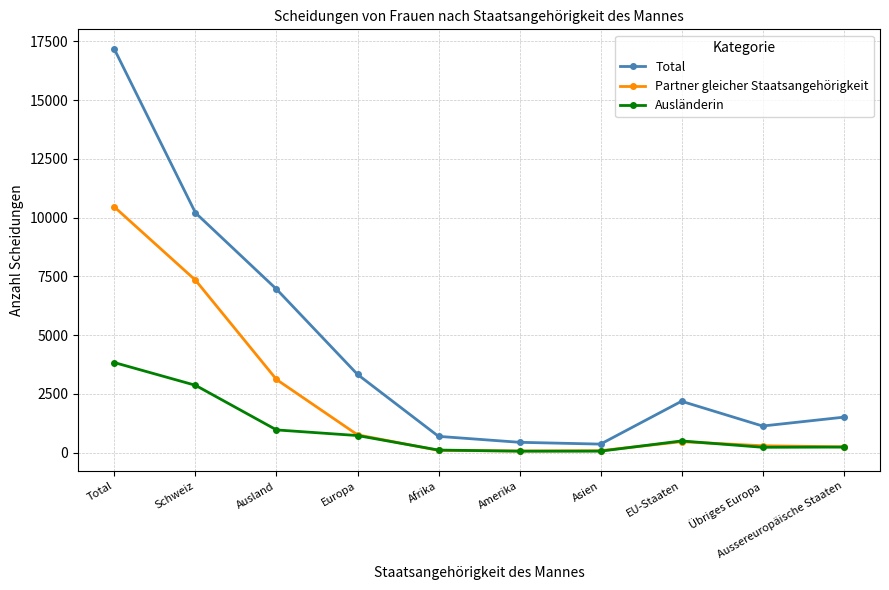

Which series has the largest total across all categories?

Total